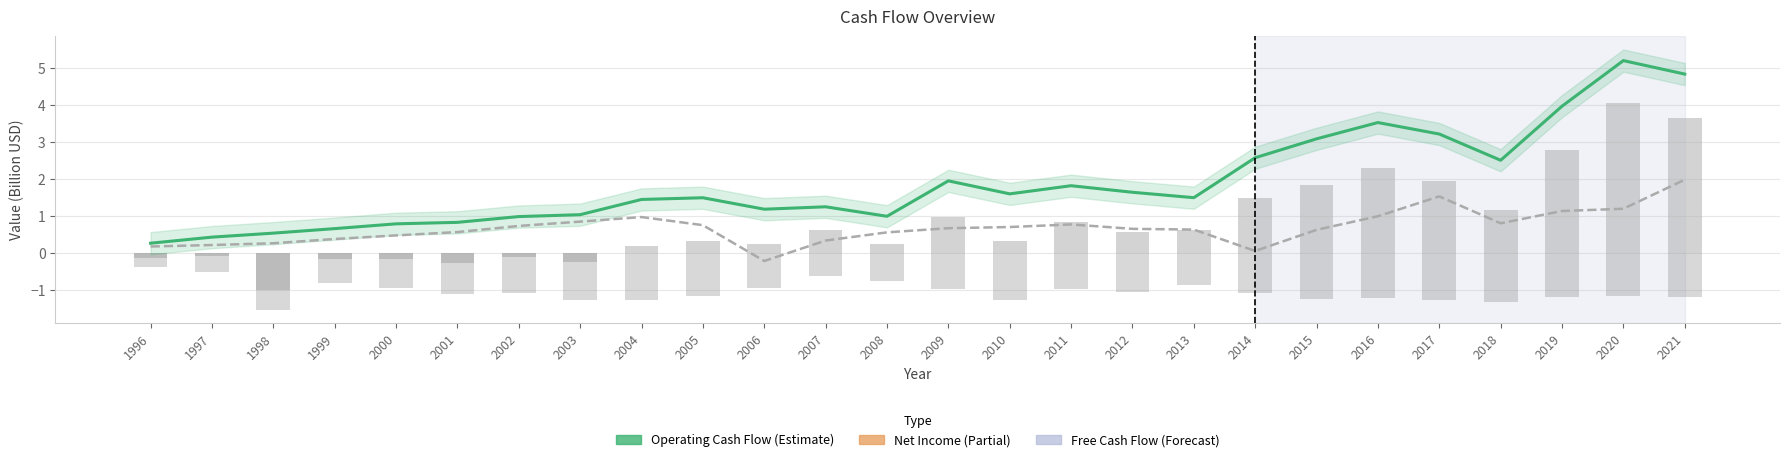

What is the difference between the highest and lowest values at 2001?

1.9